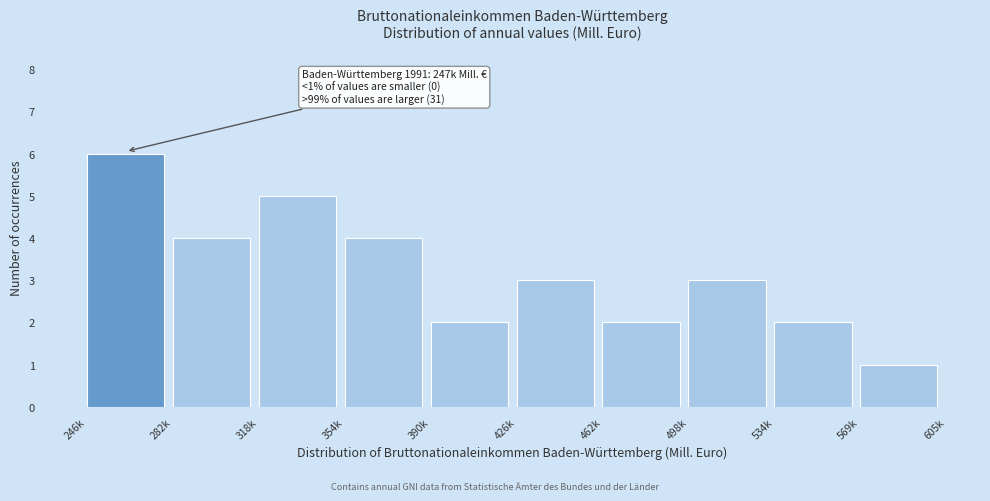

Reading right to left, extract all data points from this chart.

1	2	3	2	3	2	4	5	4	6